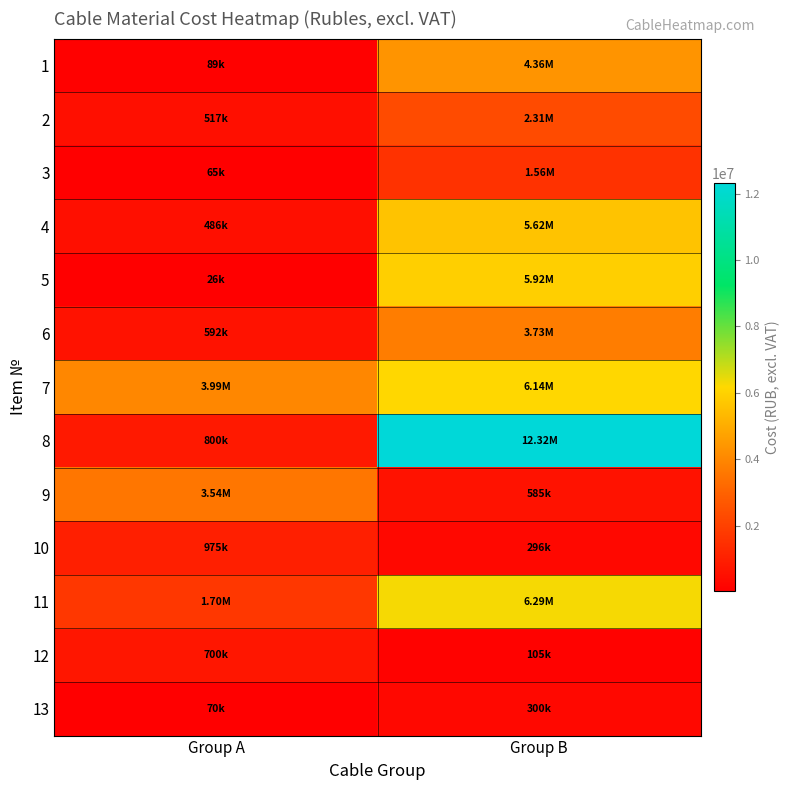

How many series are shown in this chart?

13